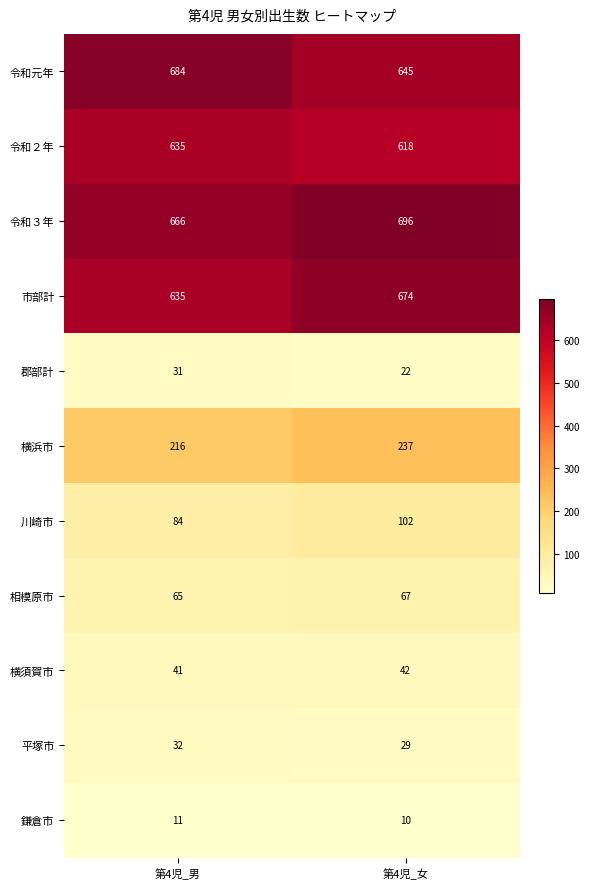

At which category does the chart reach its minimum across all series?

第4児_女